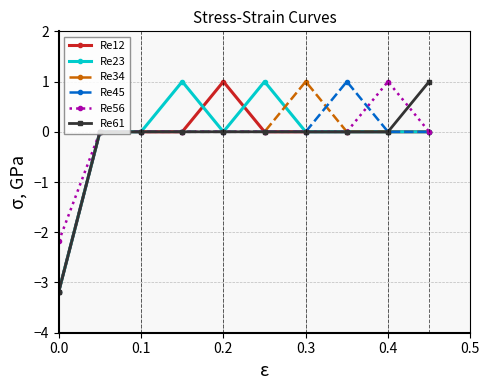

Reading right to left, what are all the values shown in this chart?

Re12: 0.0	0.0	0.0	0.0	0.0	1.0	0.0	0.0	0.0	-3.2
Re23: 0.0	0.0	0.0	0.0	1.0	0.0	1.0	0.0	0.0	-3.2
Re34: 0.0	0.0	0.0	1.0	0.0	0.0	0.0	0.0	0.0	-3.2
Re45: 0.0	0.0	1.0	0.0	0.0	0.0	0.0	0.0	0.0	-3.2
Re56: 0.0	1.0	0.0	0.0	0.0	0.0	0.0	0.0	0.0	-2.2
Re61: 1.0	0.0	0.0	0.0	0.0	0.0	0.0	0.0	0.0	-3.2